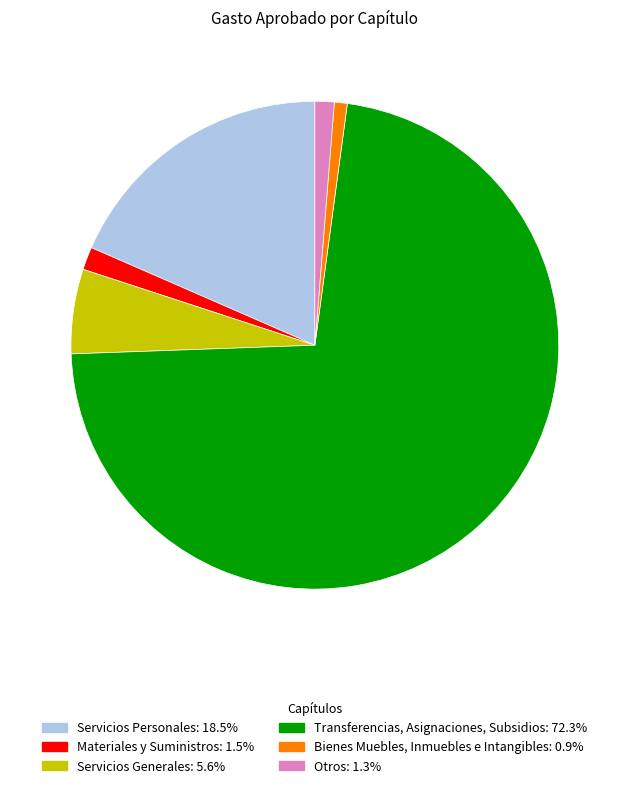

Between Bienes Muebles, Inmuebles e Intangibles and Transferencias, Asignaciones, Subsidios, which is larger?

Transferencias, Asignaciones, Subsidios